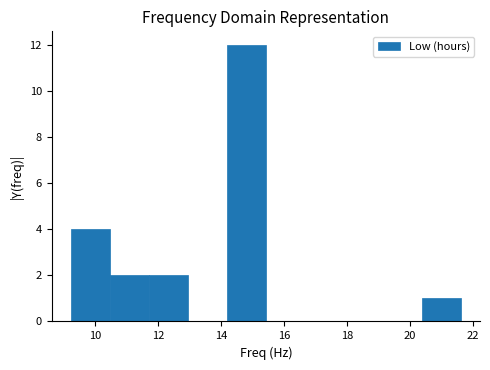

Reading left to right, transcribe this chart: for each bar, give the range it covers on the x-axis and its height. Neither the bar edges nor the heights are printed on the chart, so give them approximately, as read against the axes.

9.2 to 10.4: 4
10.4 to 11.8: 2
11.8 to 13.0: 2
13.0 to 14.2: 0
14.2 to 15.4: 12
15.4 to 16.6: 0
16.6 to 17.8: 0
17.8 to 19.2: 0
19.2 to 20.4: 0
20.4 to 21.6: 1